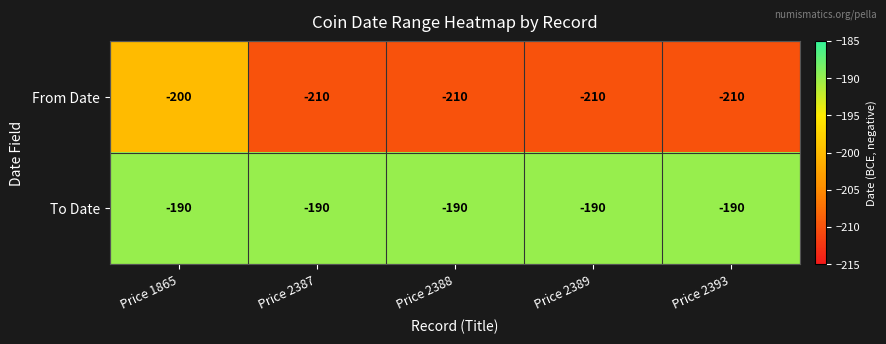

What is the minimum value shown in the chart?

-210